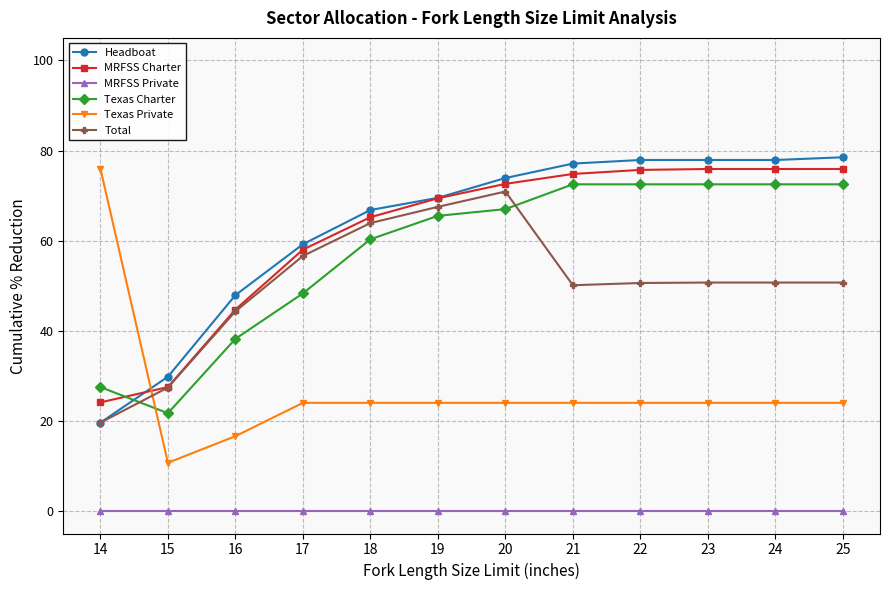

After their last crossing, which series has the higher values: MRFSS Charter or Texas Charter?

MRFSS Charter